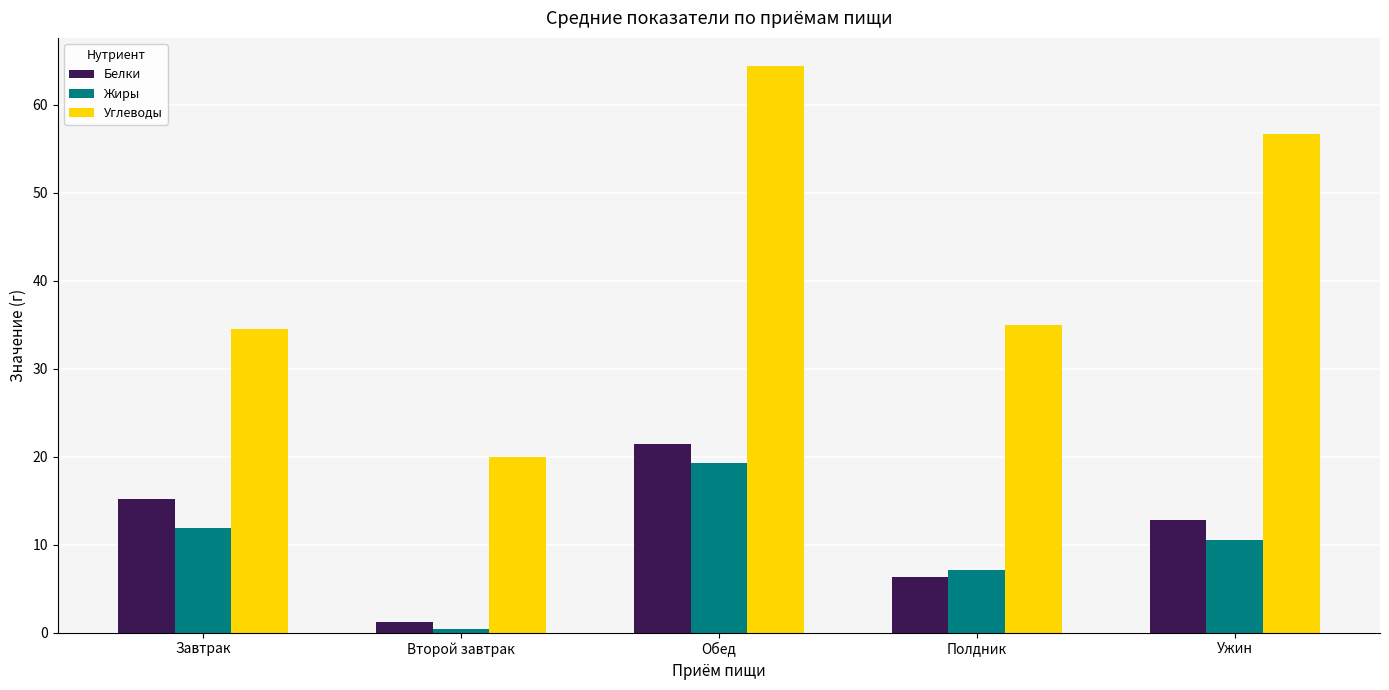

Which series has the largest total across all categories?

Углеводы